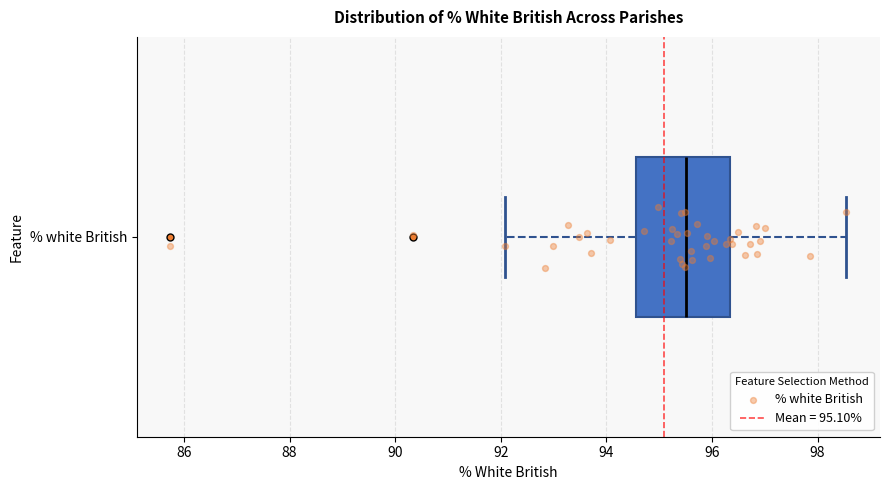

Where is the right edge of the box for % white British on the x-axis? The values are not printed on the chart, so give them approximately, as read against the axis.

96.4